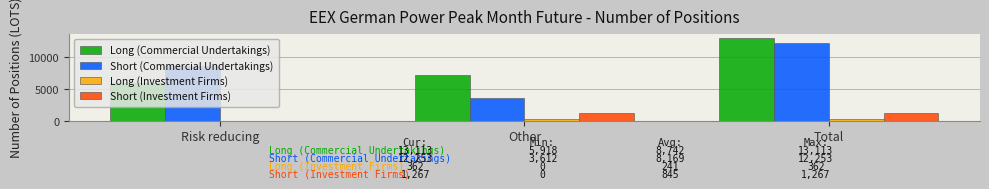

Between Other and Total, which series saw the biggest shift?

Short (Commercial Undertakings)